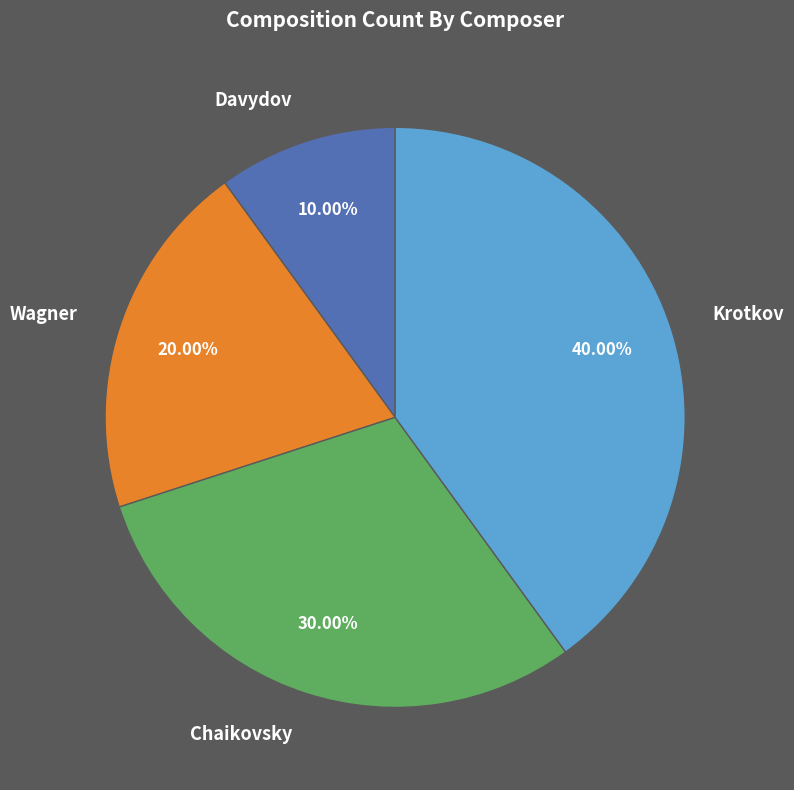

What is the smallest slice in the pie chart?

Davydov